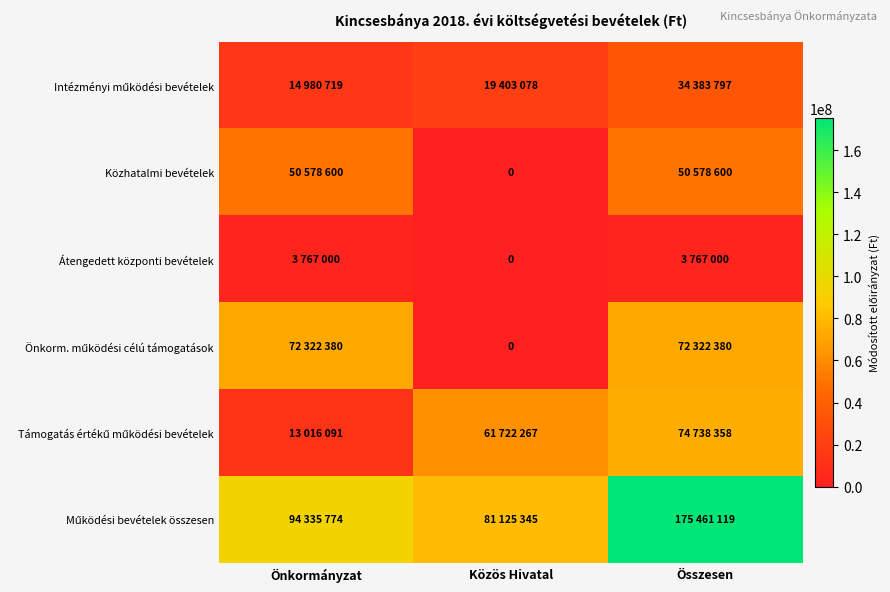

What is the total value across all series at Önkormányzat?

249000564